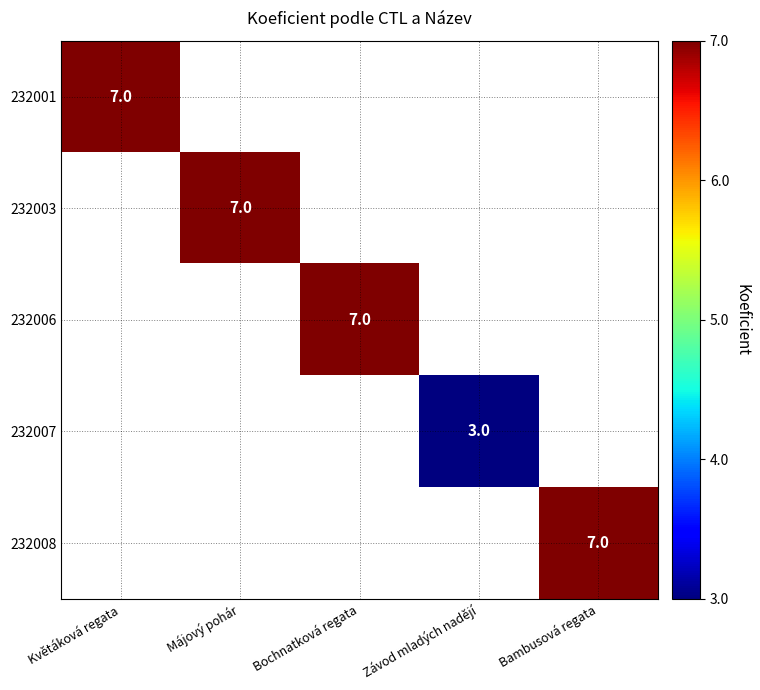

True or false: 232007 has a value of 3 at Závod mladých nadějí.

True